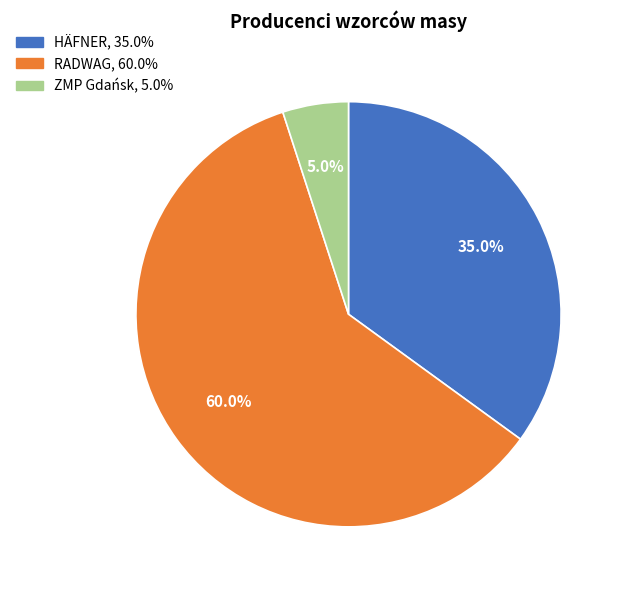

What percentage is the HÄFNER slice, to the nearest percent?

35%